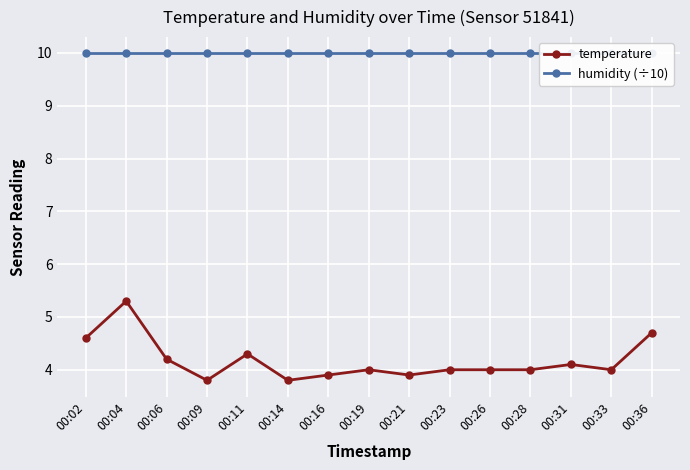

True or false: humidity (÷10) and temperature cross at least once.

False